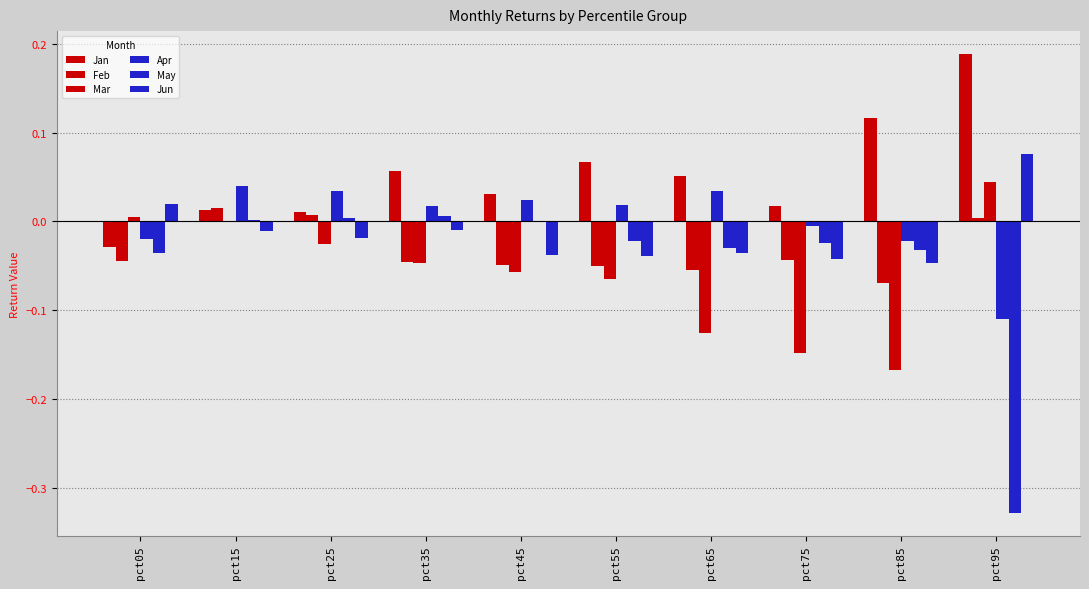

The May series shows -0.0 at pct85. True or false?

True